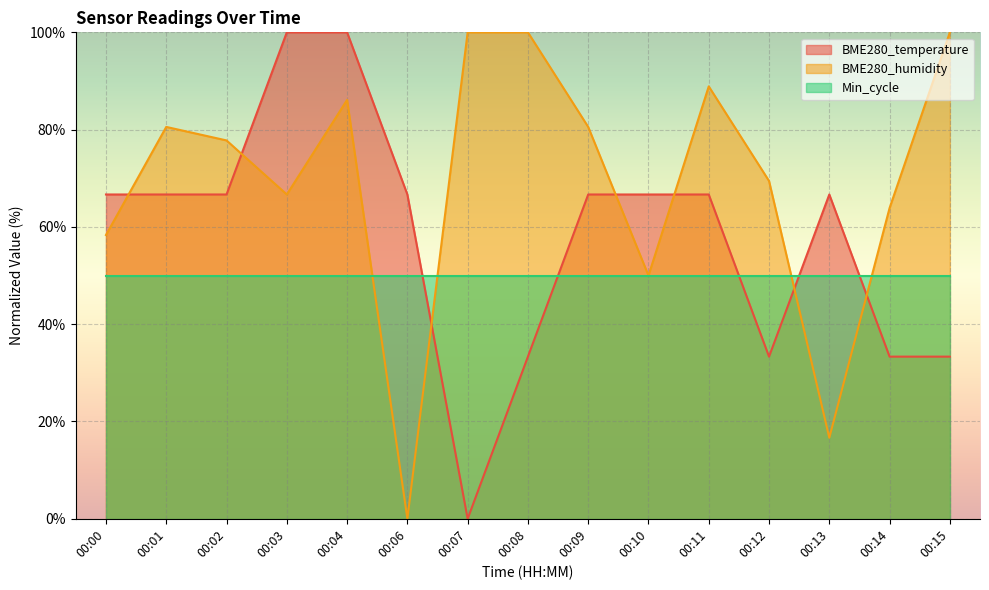

What is the sum of all BME280_temperature values?

866.7